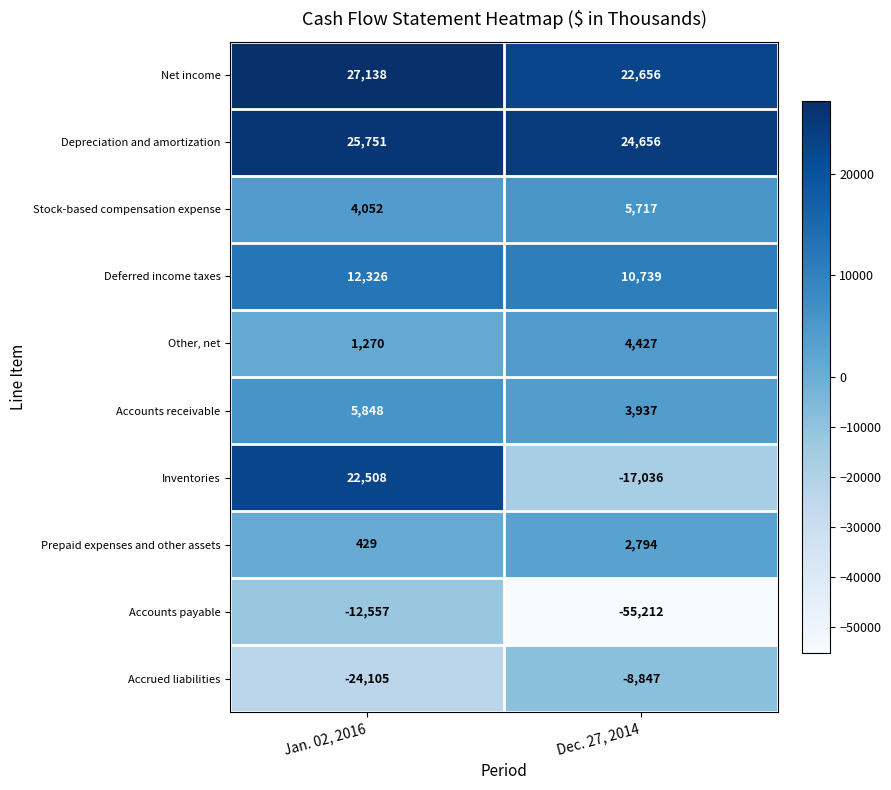

The value of Inventories at Dec. 27, 2014 is -4078. True or false?

False